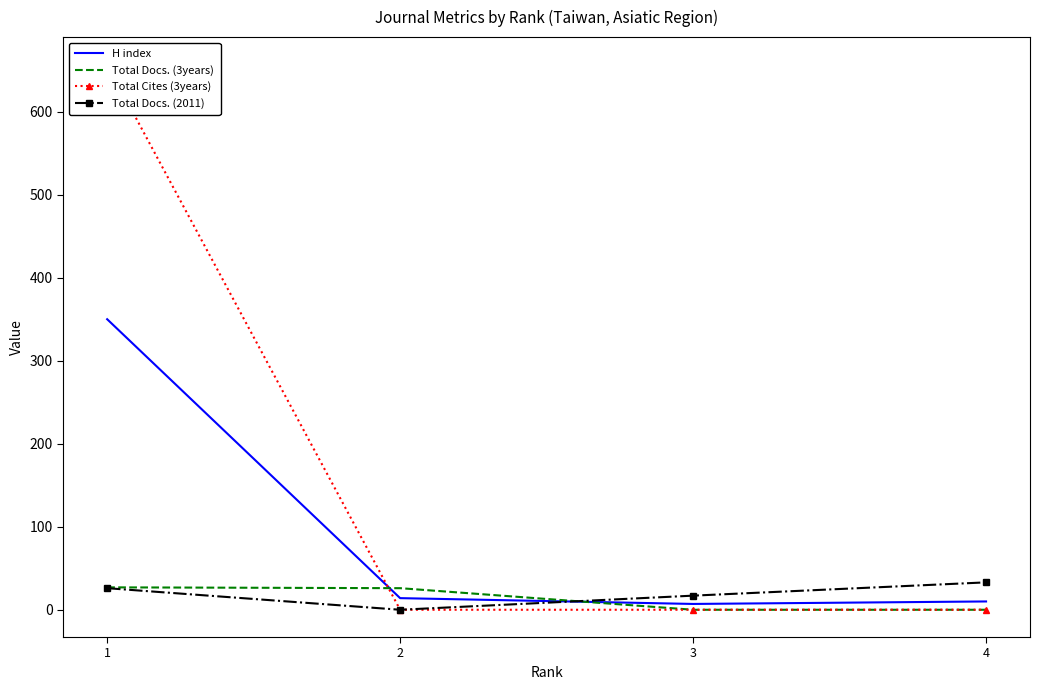

Rank the series by their maximum value, from highest to lowest.

Total Cites (3years), H index, Total Docs. (2011), Total Docs. (3years)